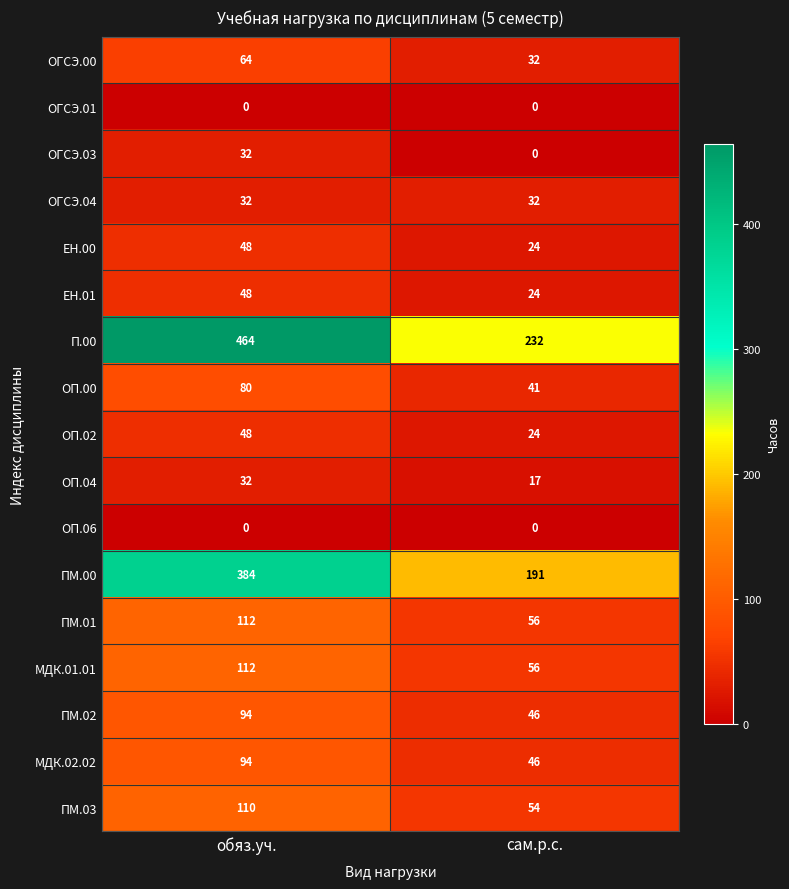

Rank the categories by ПМ.00 value from lowest to highest.

сам.р.с., обяз.уч.